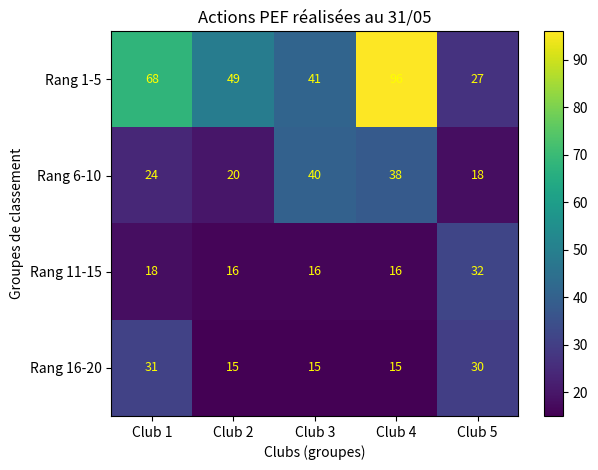

What is the difference between the second highest and second lowest values in the Rang 6-10 series?

18